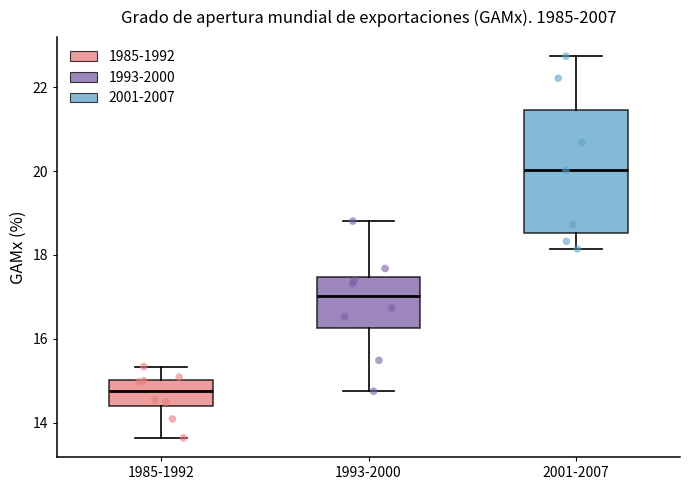

Reading left to right, read every box against the y-axis: the position of its median line, the range the box covers, and the ends of its whiskers. The values are not printed on the chart, so give them approximately, as read against the axis.

1985-1992: median 14.8, box 14.4 to 15.0, whiskers 13.6 to 15.4
1993-2000: median 17.0, box 16.2 to 17.4, whiskers 14.8 to 18.8
2001-2007: median 20.0, box 18.6 to 21.4, whiskers 18.2 to 22.8